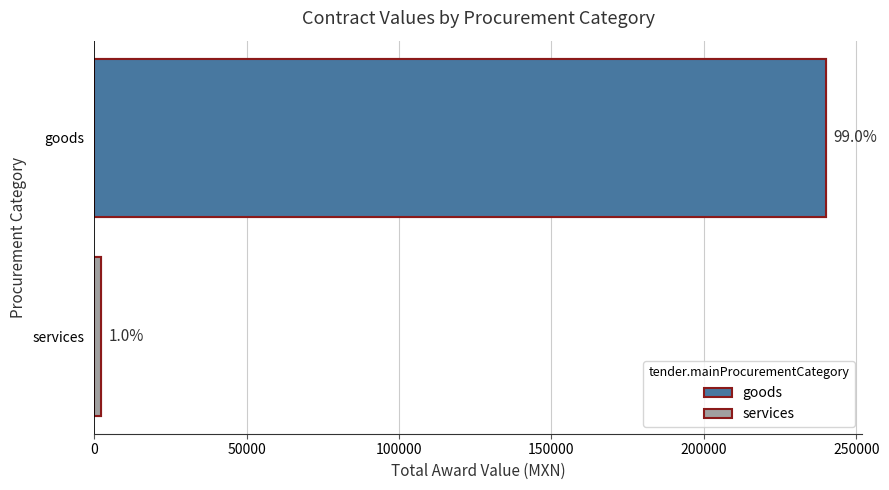

What is the sum of all values?

242289.1